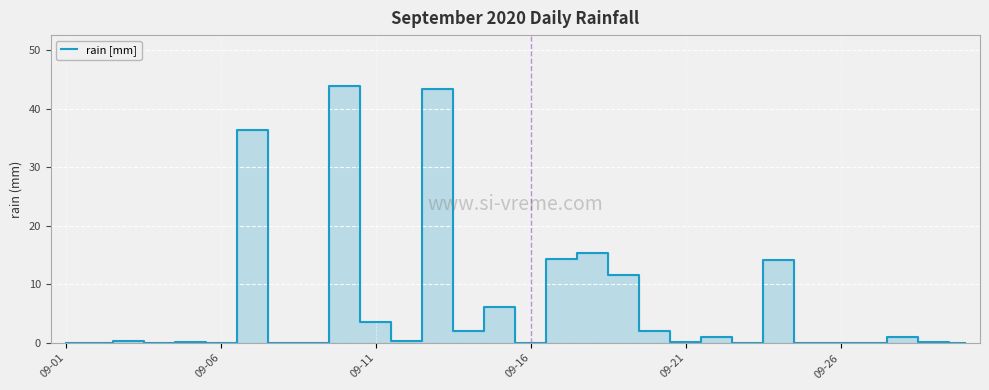

What is the difference between the maximum and minimum values?

43.8